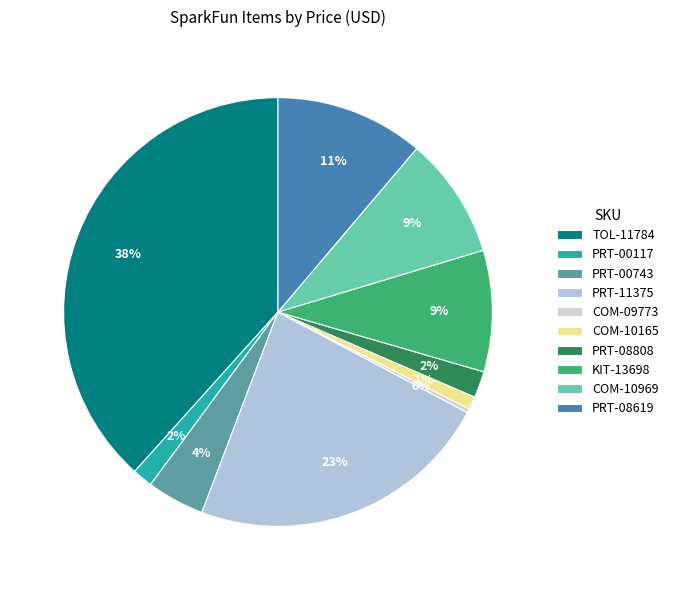

How many slices are in this pie chart?

10